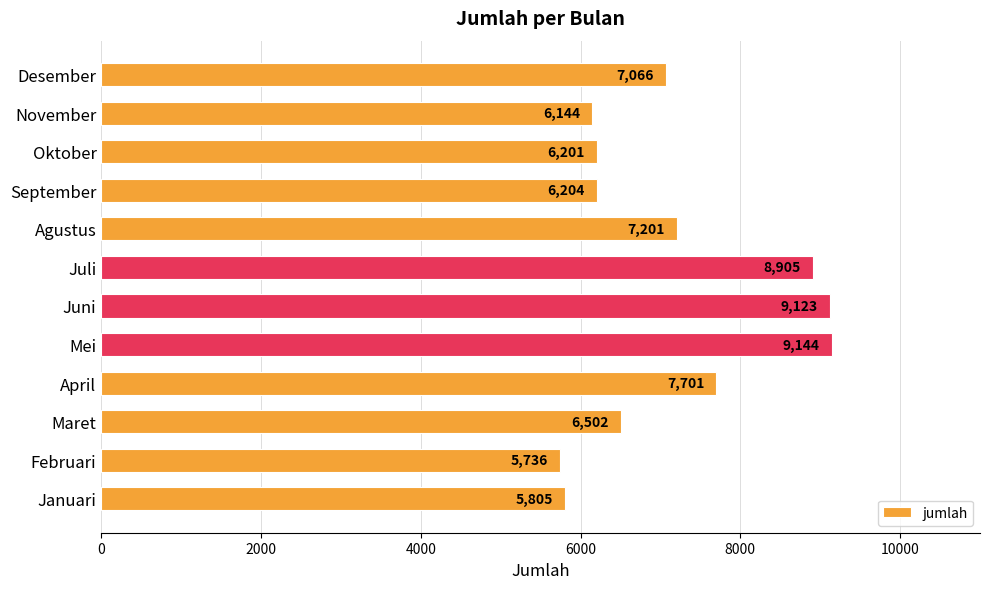

The value at April is 5094. True or false?

False